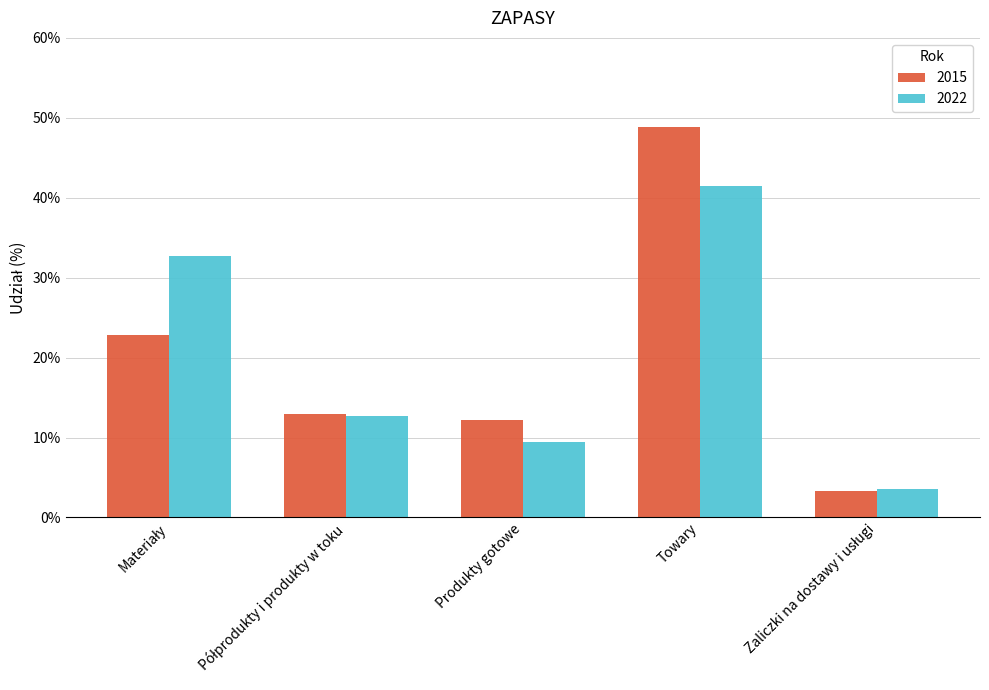

How many groups of bars are there?

5